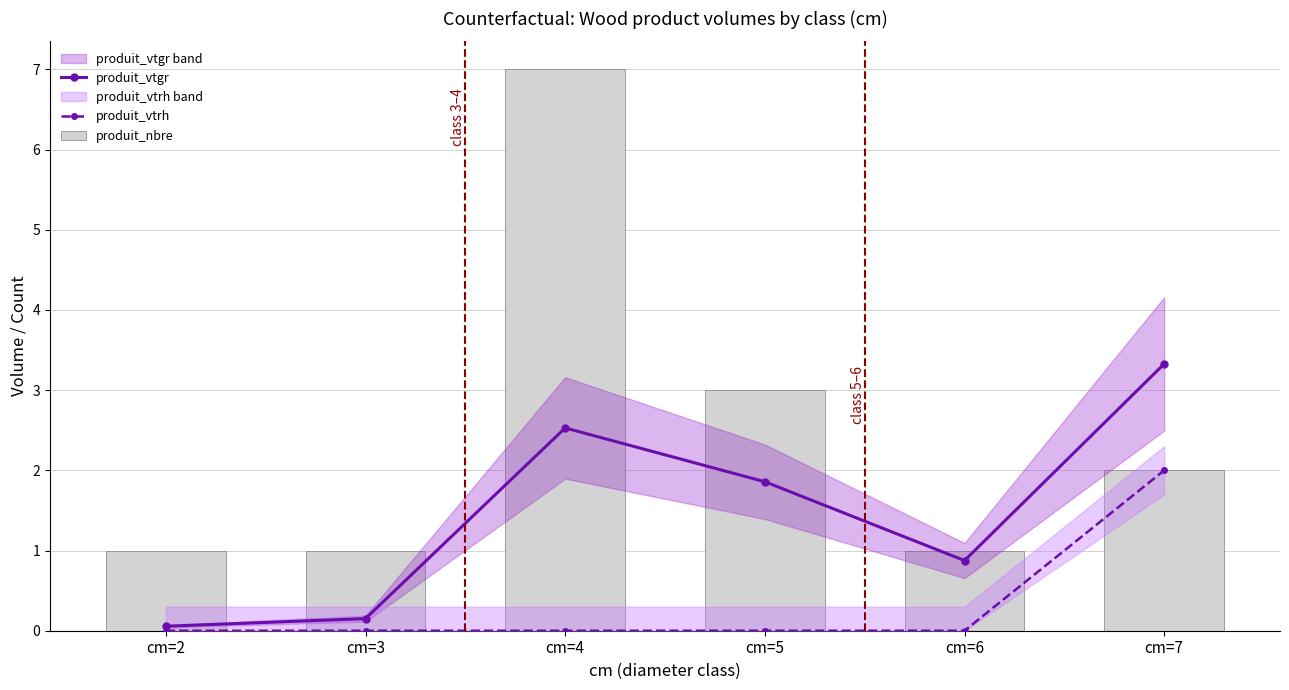

Is it true that produit_vtgr equals 3.3 at cm=7?

True